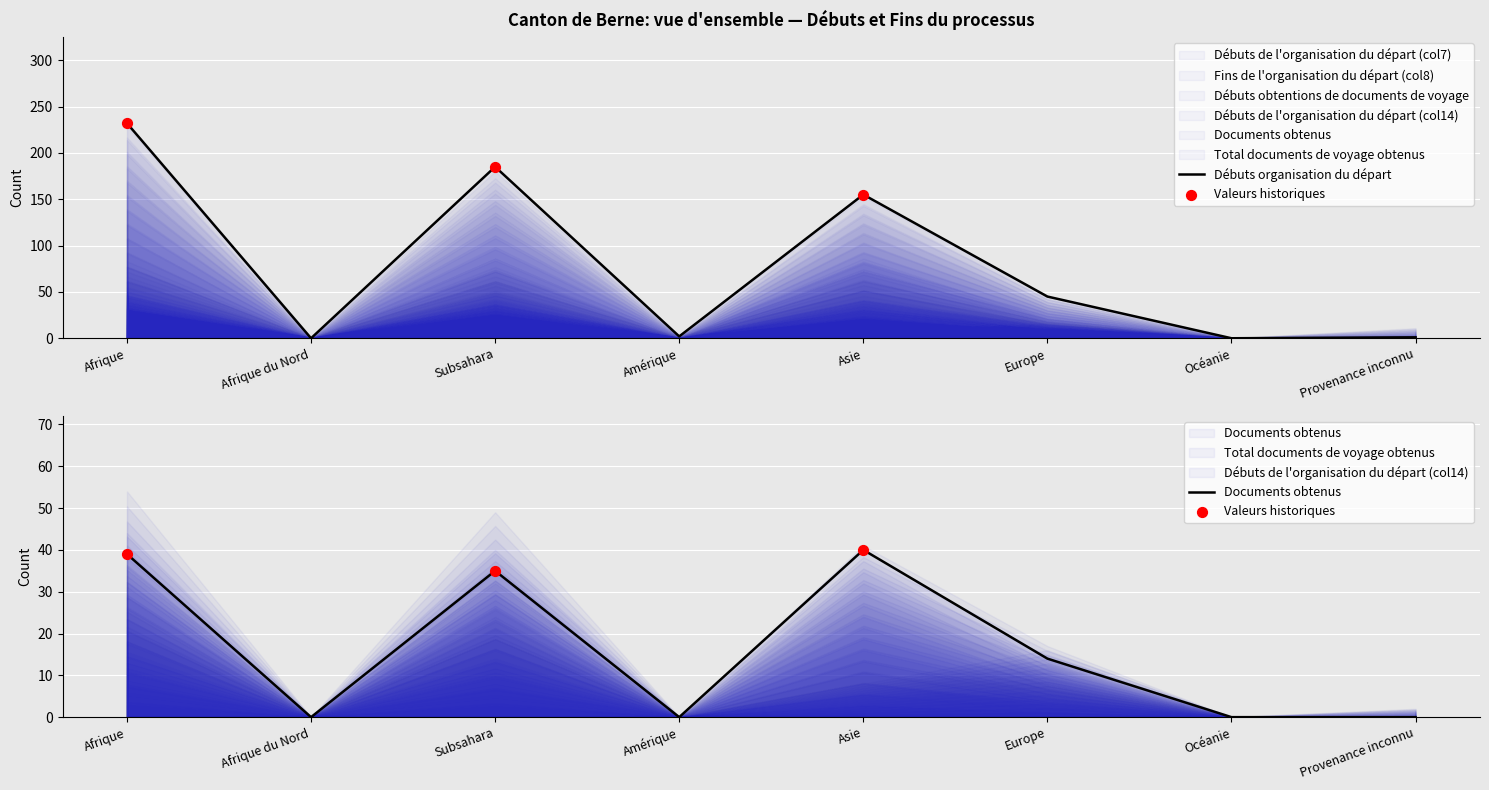

At which category is the sum across all series the highest?

Afrique